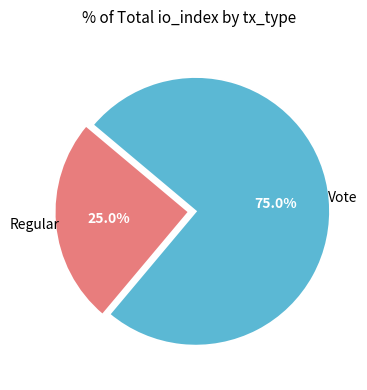

Is there any slice that represents more than half of the pie?

Yes